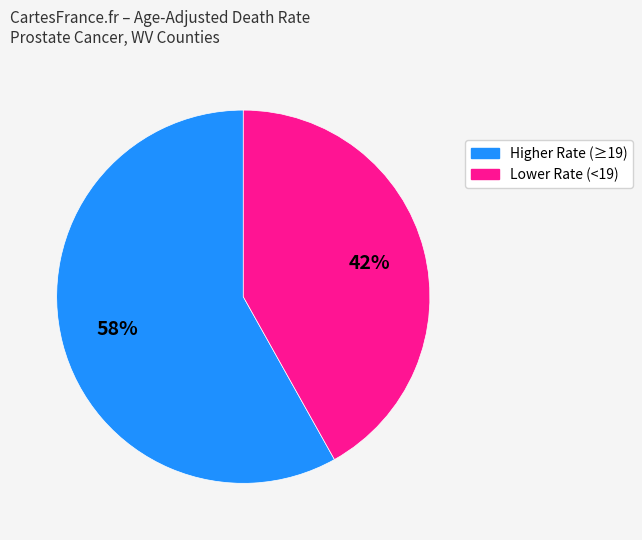

To the nearest percent, what is the difference between the largest and smallest slice percentages?

16%